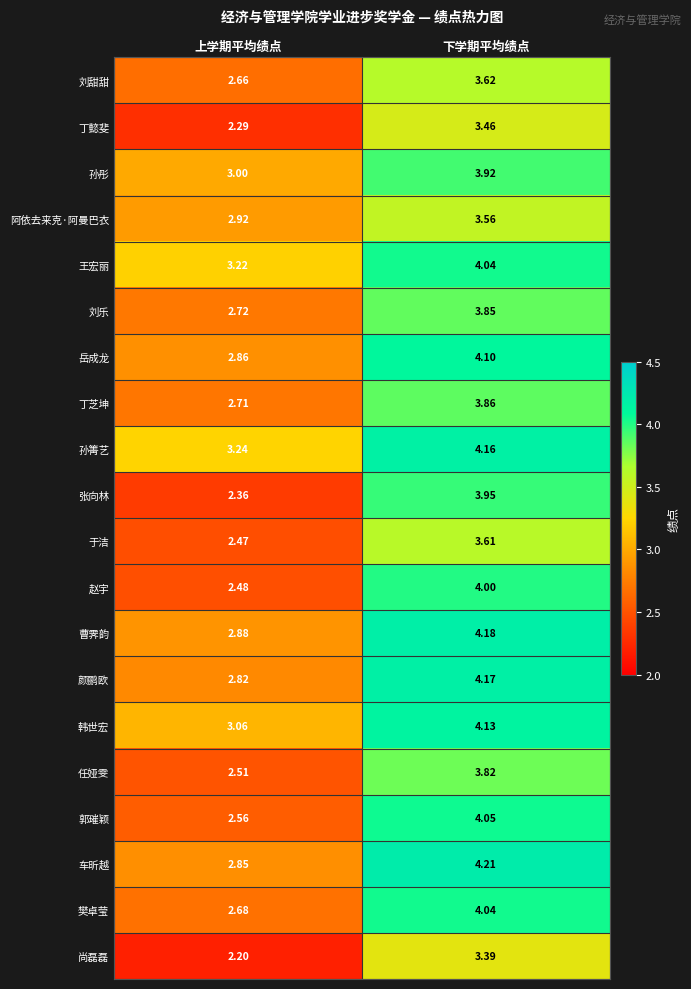

Which label corresponds to the largest value in the chart?

下学期平均绩点